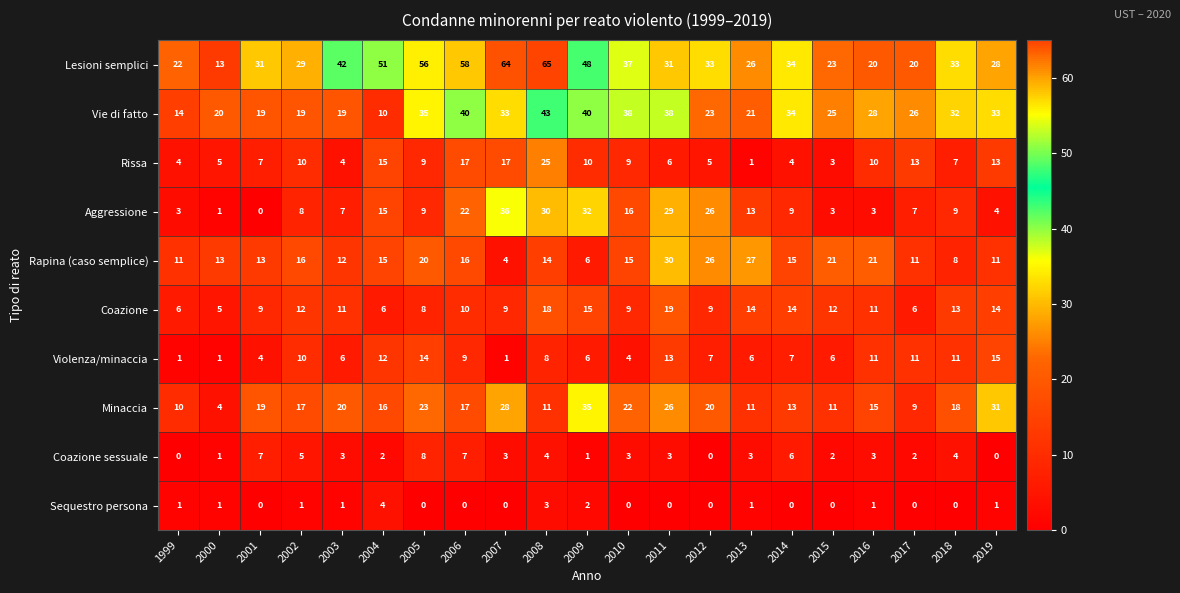

What is the difference between the second highest and second lowest values in the Rapina (caso semplice) series?

21